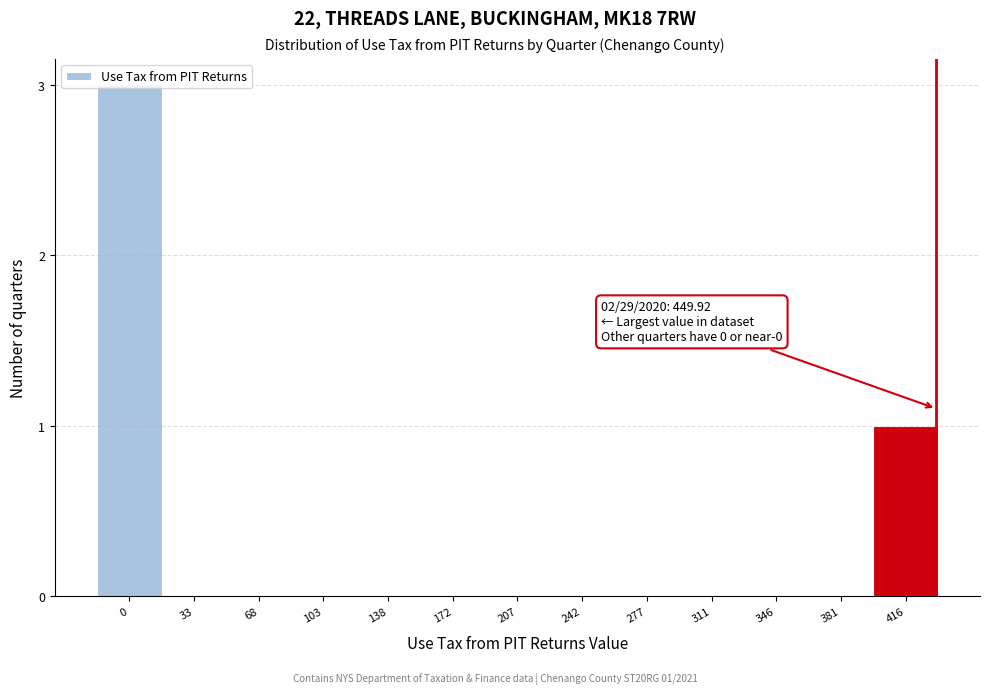

Between 416 and 277, which is larger?

416